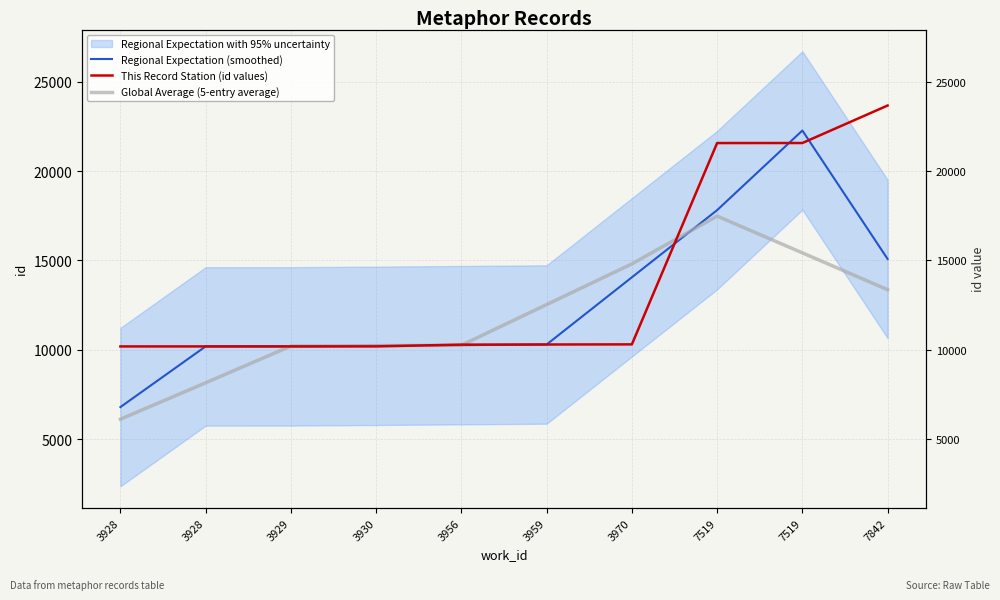

Where does the Global Average (5-entry average) series first go above 12525?

3959